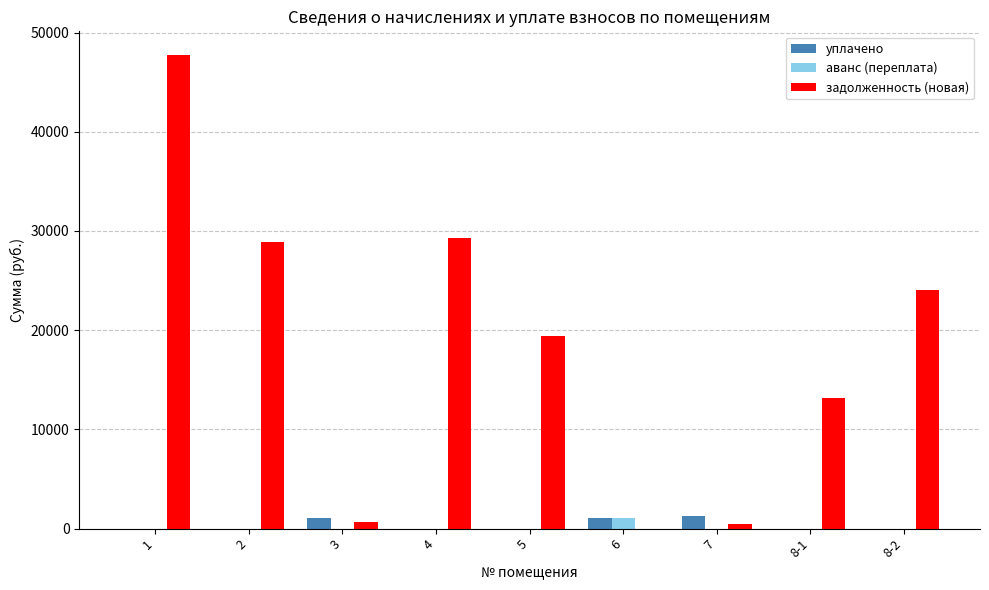

Which series changed the most between 4 and 7?

задолженность (новая)